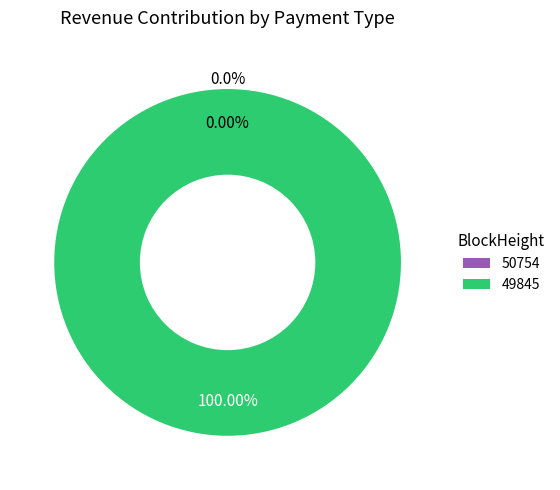

Count the number of slices in the pie.

2